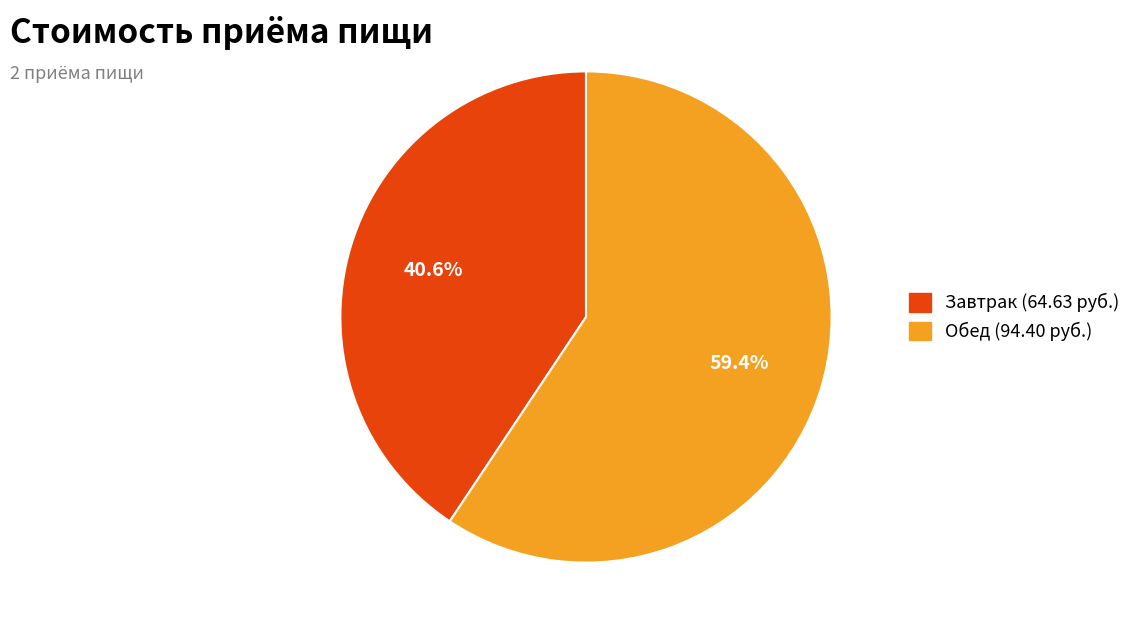

Count the number of slices in the pie.

2